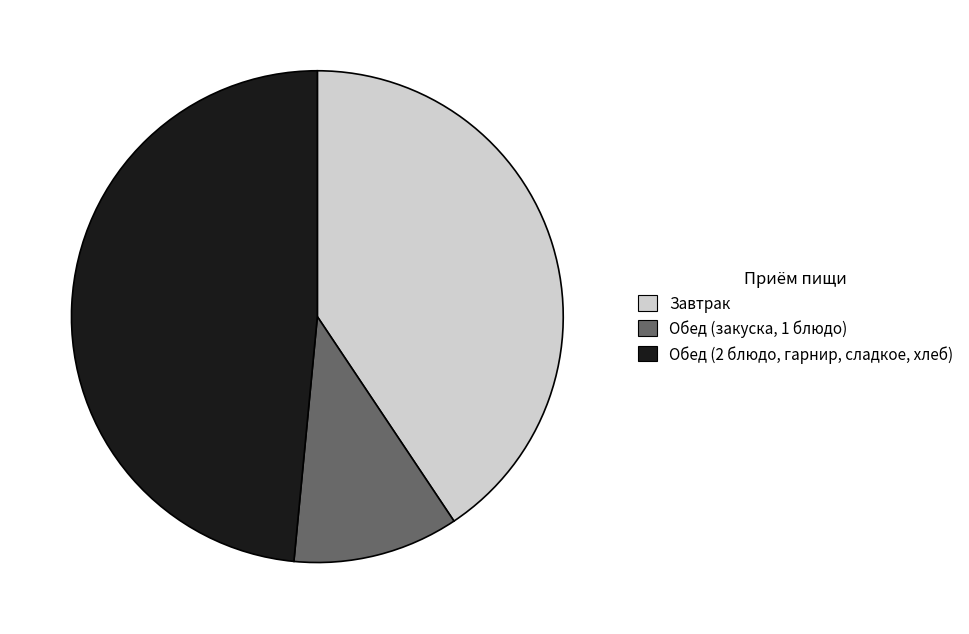

Does any single category account for the majority?

No